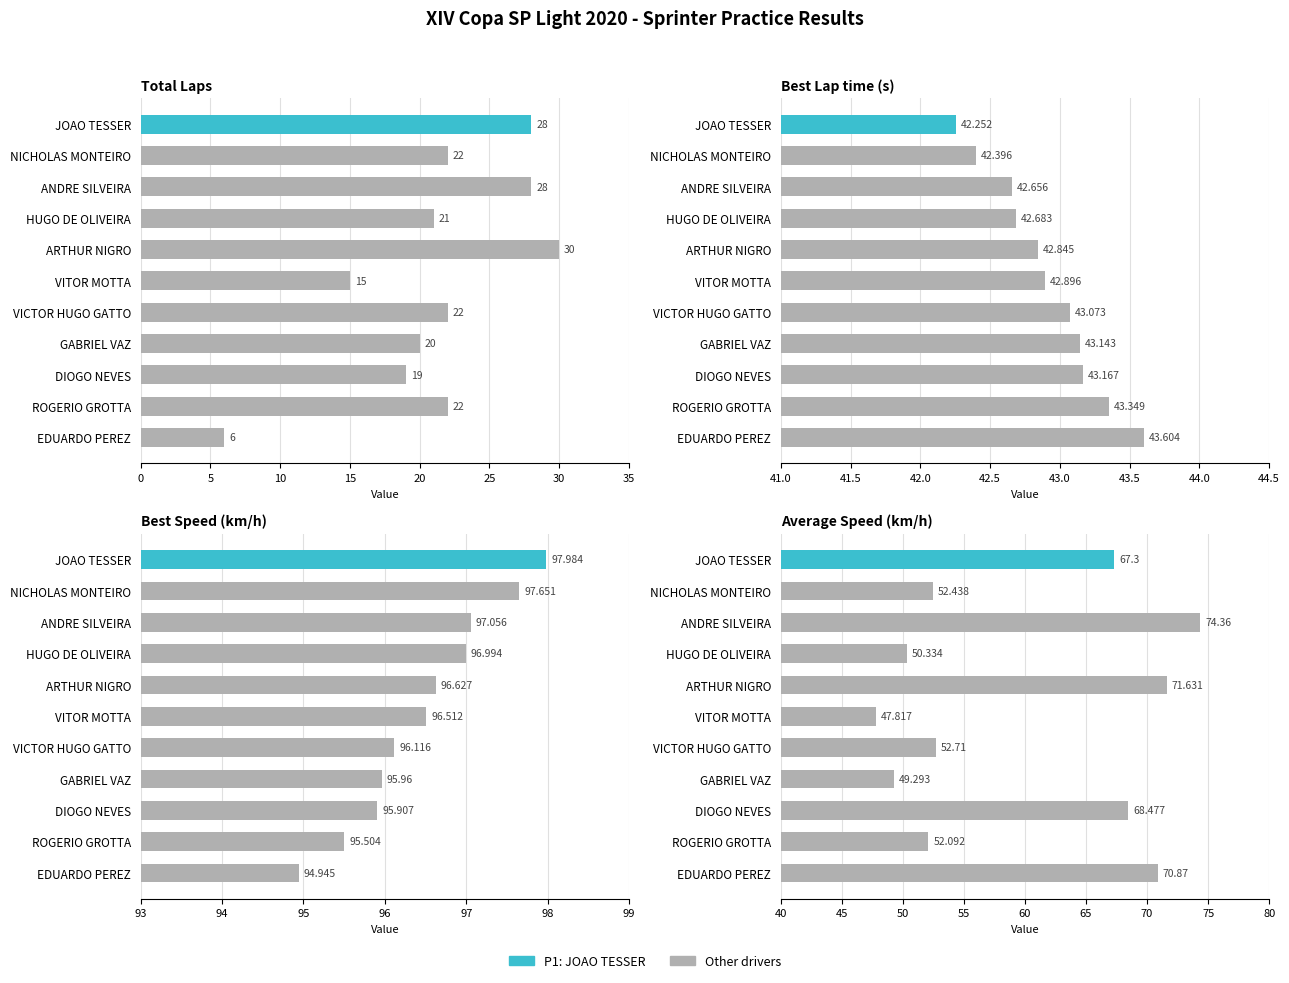

Count the number of data series in this chart.

4